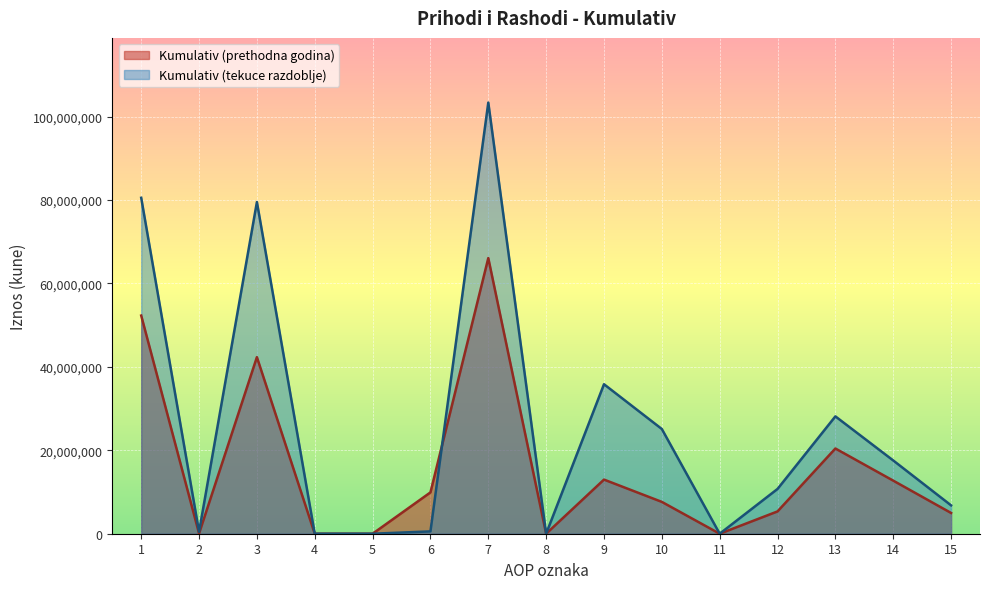

What is the maximum value shown in the chart?

103367479